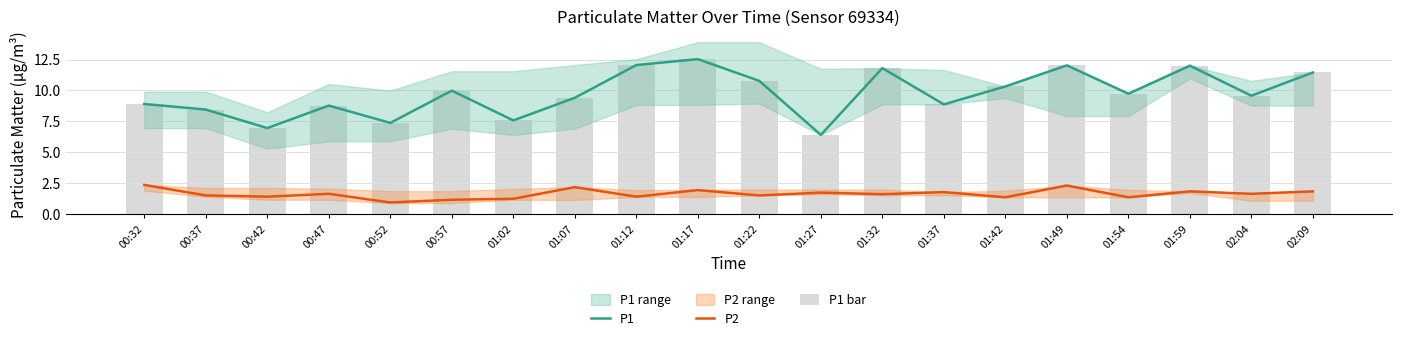

Reading left to right, what are all the values shown in this chart?

P1: 8.9	8.4	7.0	8.8	7.4	10.0	7.6	9.4	12.1	12.5	10.8	6.4	11.8	8.9	10.3	12.0	9.7	12.0	9.6	11.4
P2: 2.4	1.5	1.4	1.6	0.9	1.1	1.2	2.2	1.4	1.9	1.5	1.7	1.6	1.8	1.4	2.3	1.4	1.8	1.6	1.8
P1 bar: 8.9	8.4	7.0	8.8	7.4	10.0	7.6	9.4	12.1	12.5	10.8	6.4	11.8	8.9	10.3	12.0	9.7	12.0	9.6	11.4